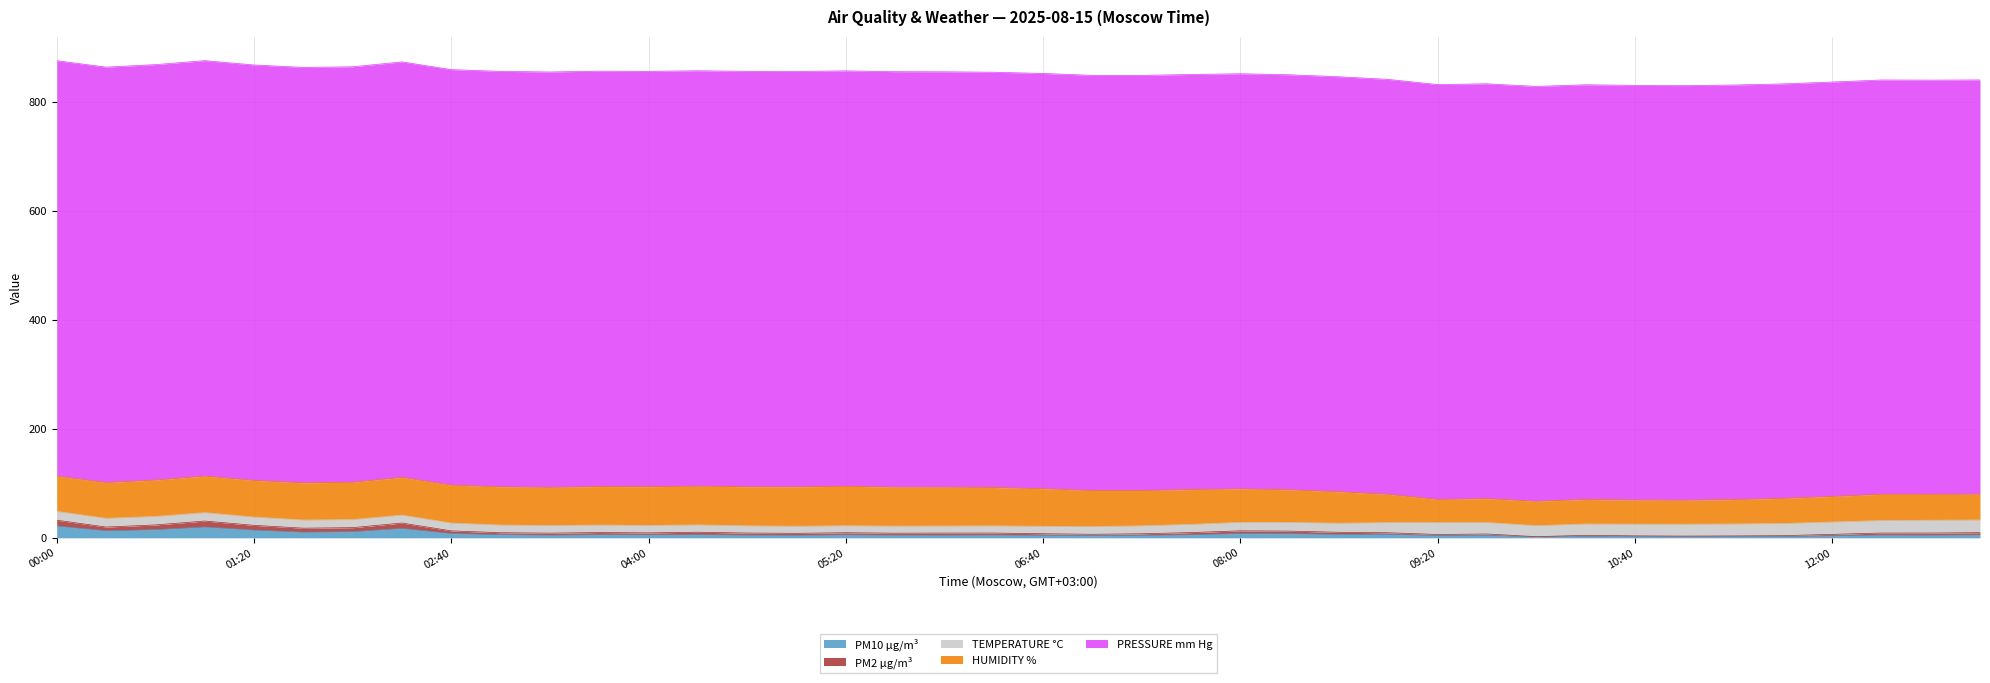

True or false: HUMIDITY % and PM10 µg/m³ intersect in this chart.

False